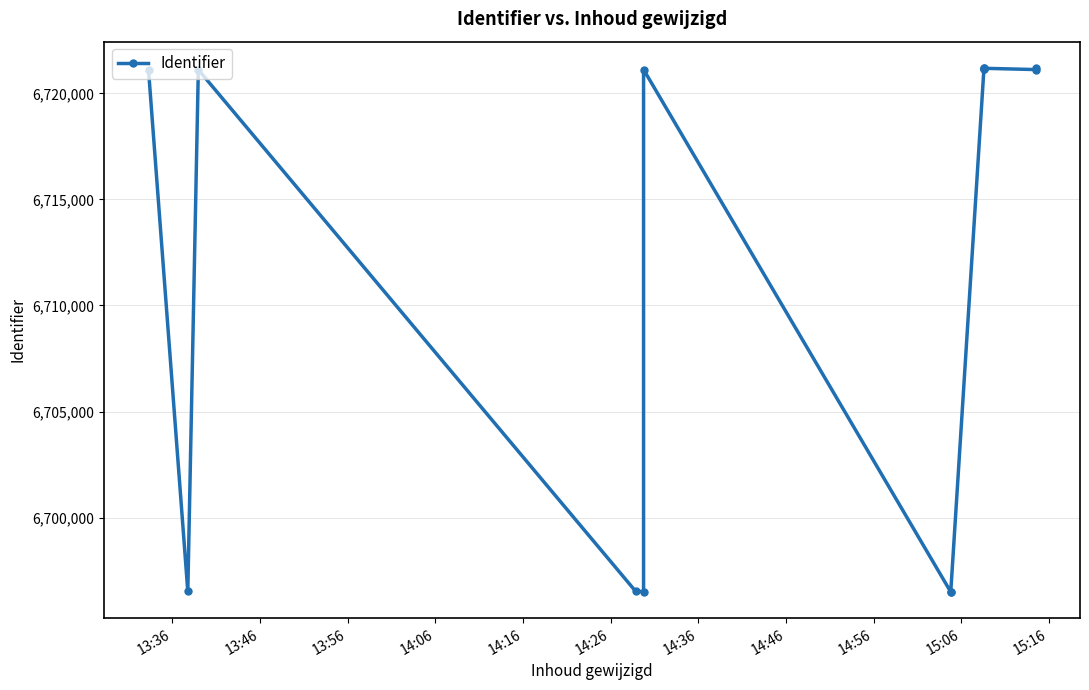

What is the sum of all values?

93972914